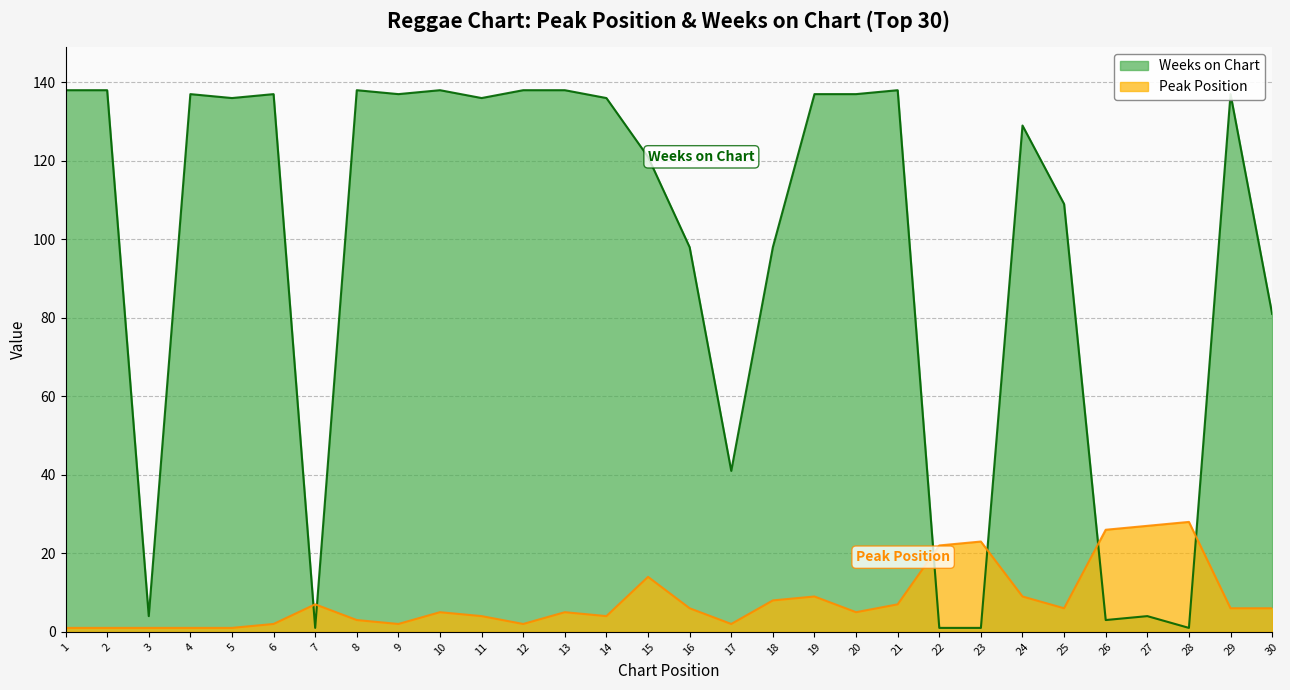

Reading left to right, list all the values displayed in this chart.

Peak Position: 1	1	1	1	1	2	7	3	2	5	4	2	5	4	14	6	2	8	9	5	7	22	23	9	6	26	27	28	6	6
Weeks on Chart: 138	138	4	137	136	137	1	138	137	138	136	138	138	136	121	98	41	98	137	137	138	1	1	129	109	3	4	1	137	81